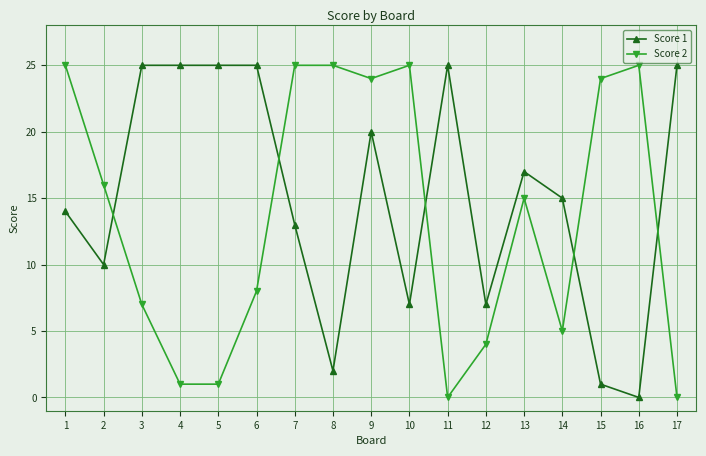

What is the total value across all series at 3?

32